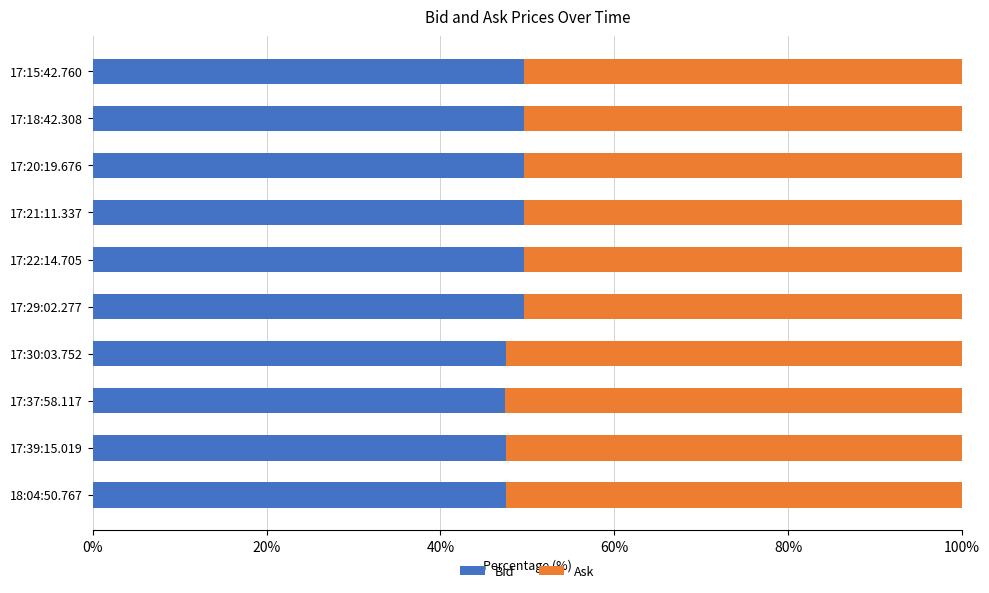

What is the sum of all Bid values?

487.8